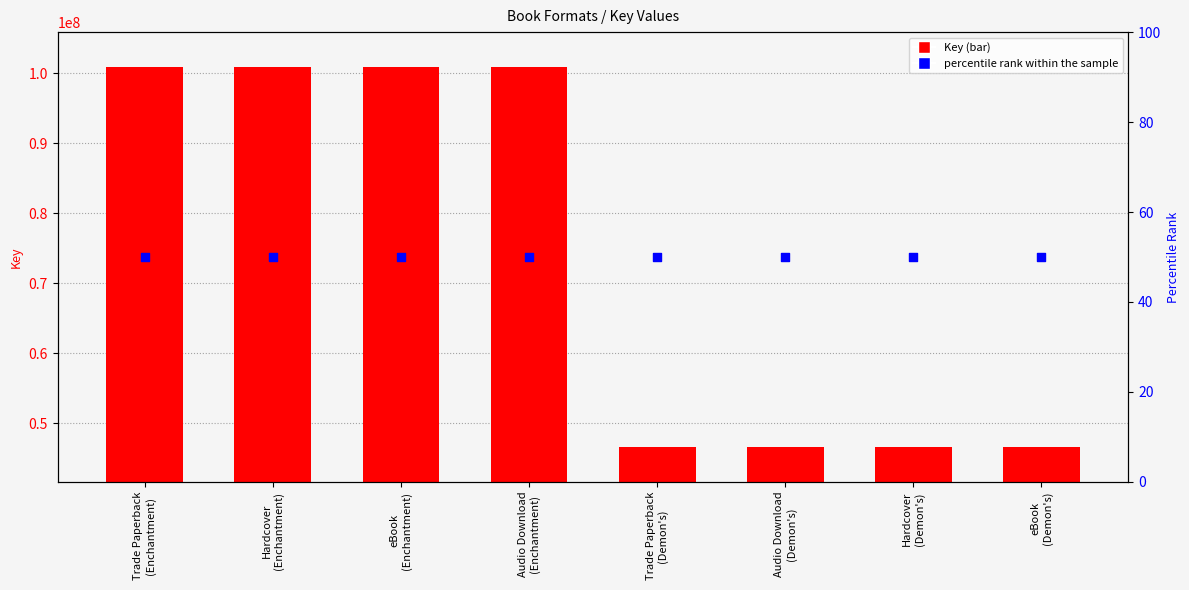

Which series has the largest Y range (max minus min)?

Key